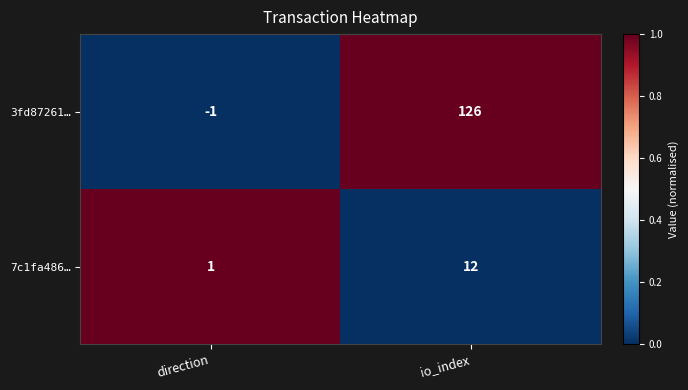

Which series has the largest total across all categories?

3fd87261…